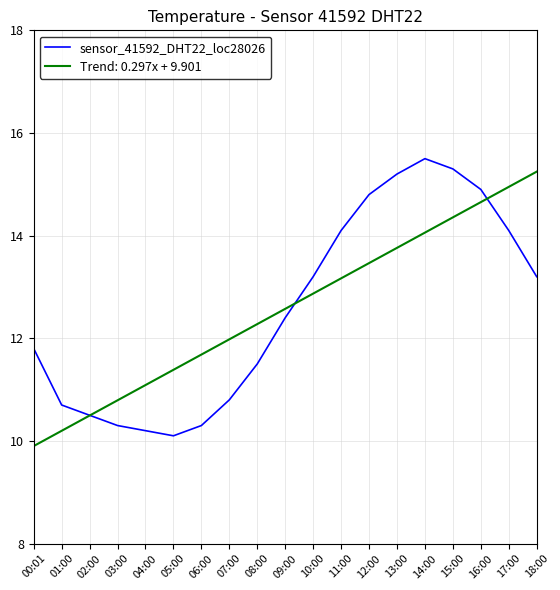

How many series are shown in this chart?

2